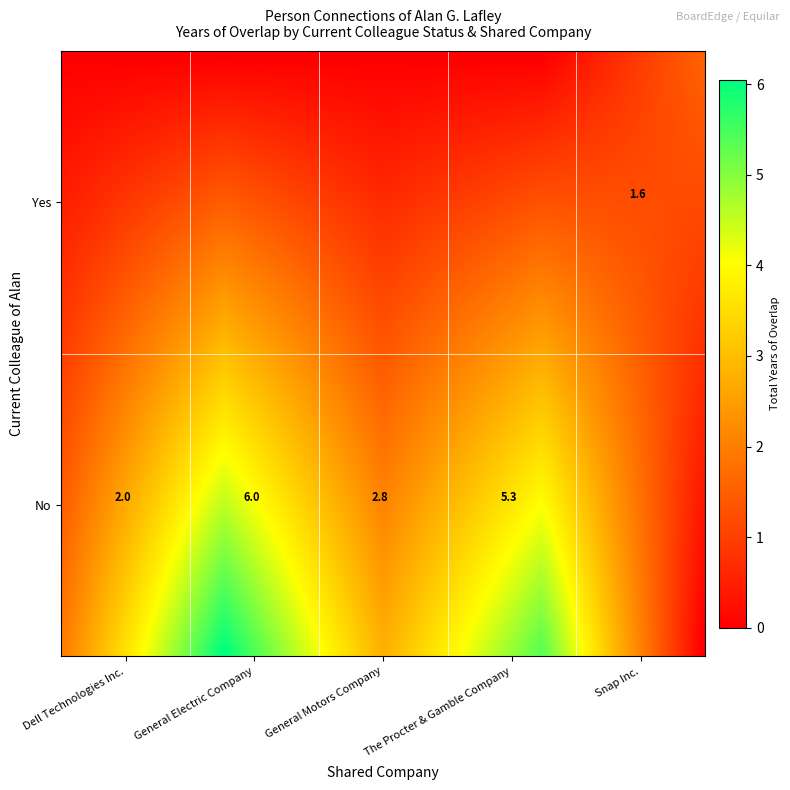

What is the difference between the maximum and minimum values?

4.7